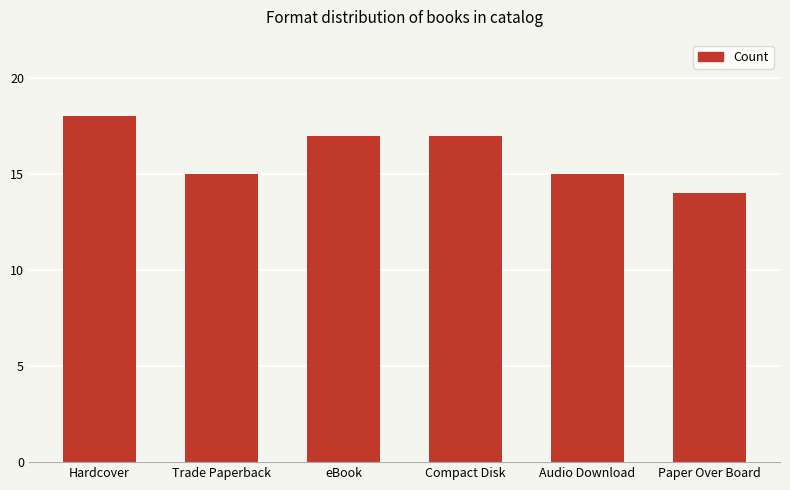

Does the chart contain stacked bars?

No